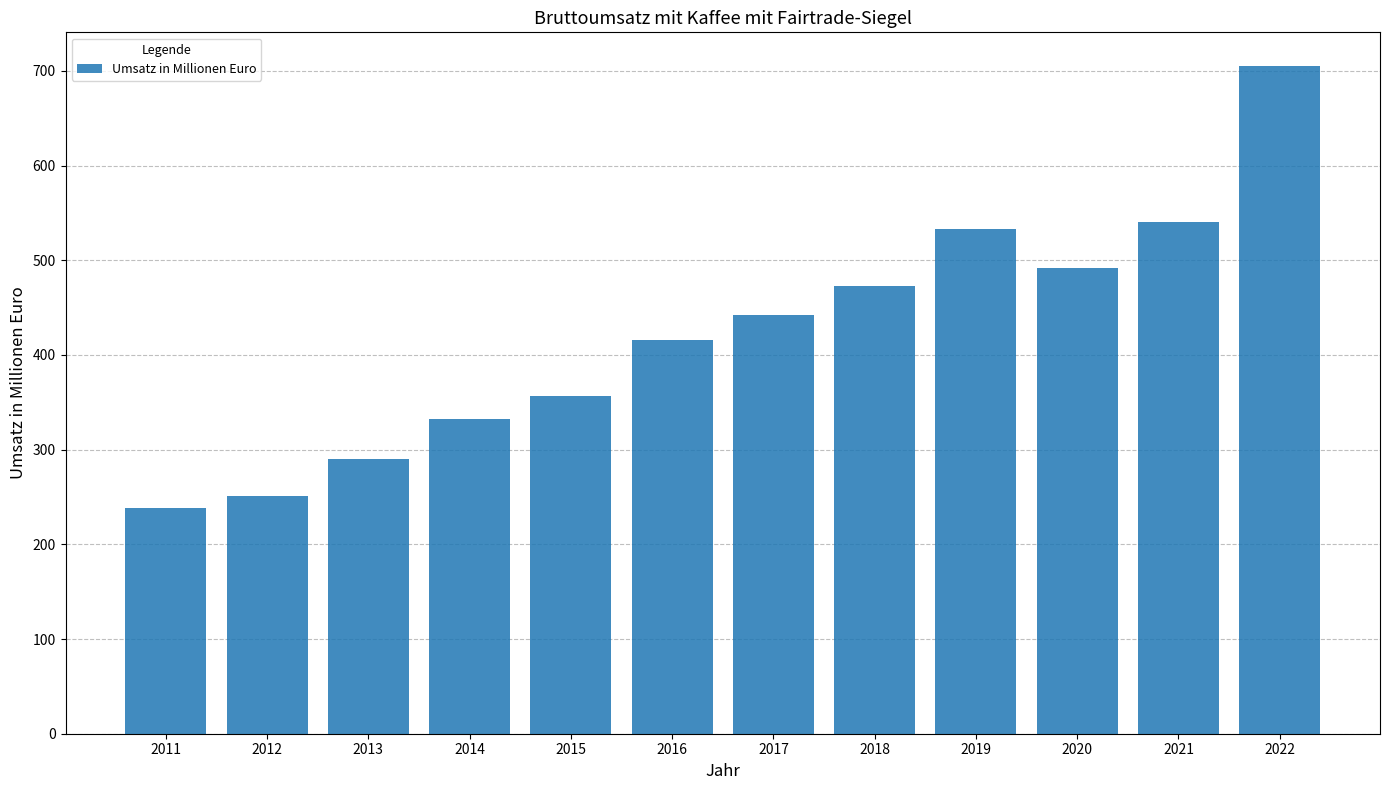

Approximately how many times larger is the value at 2015 compared to 2012?

1.4